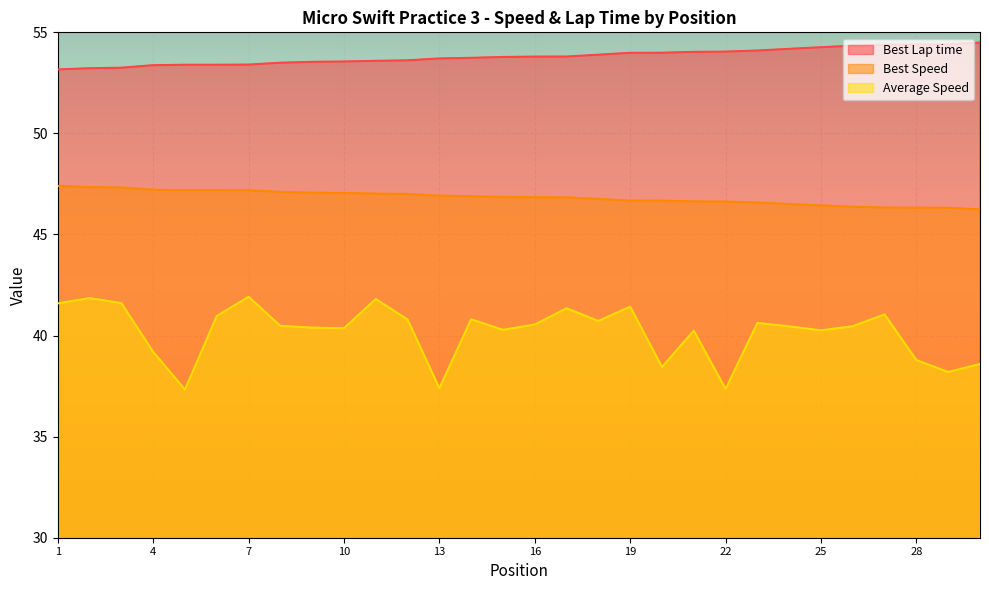

True or false: Best Speed has a value of 26.2 at 22.

False